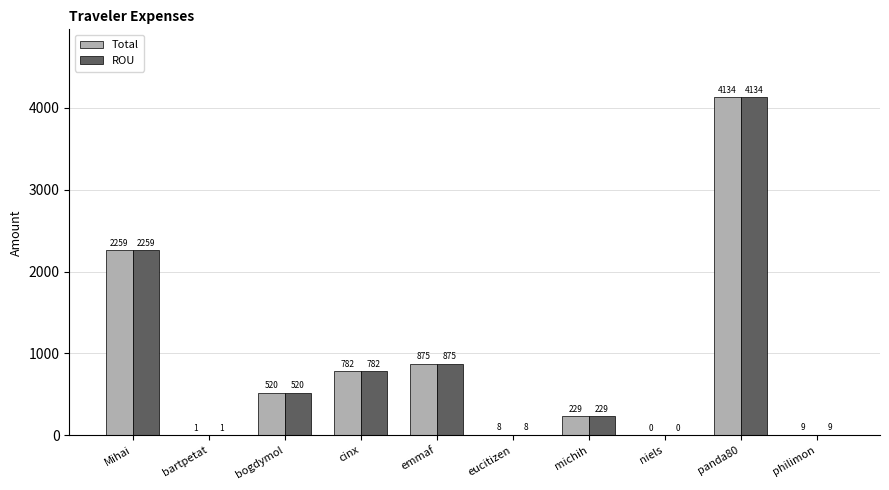

What is the maximum value for ROU?

4134.3